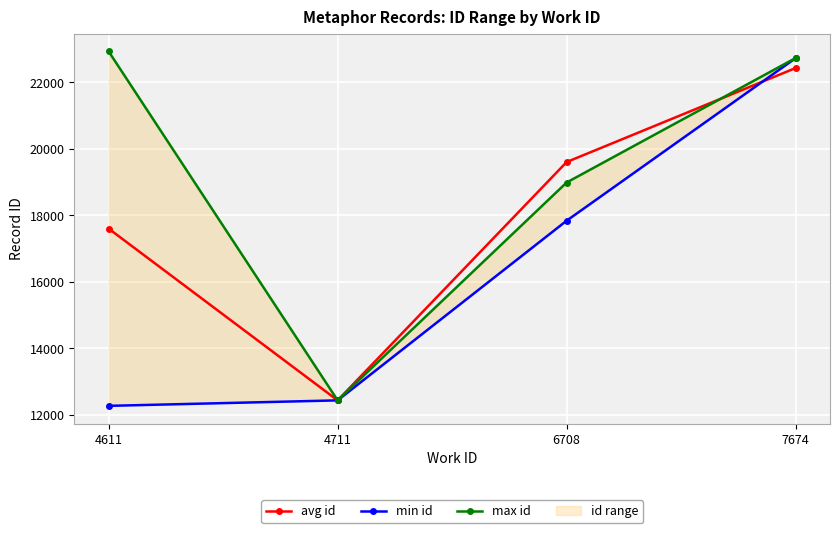

At which label is min id closest to 17496?

6708